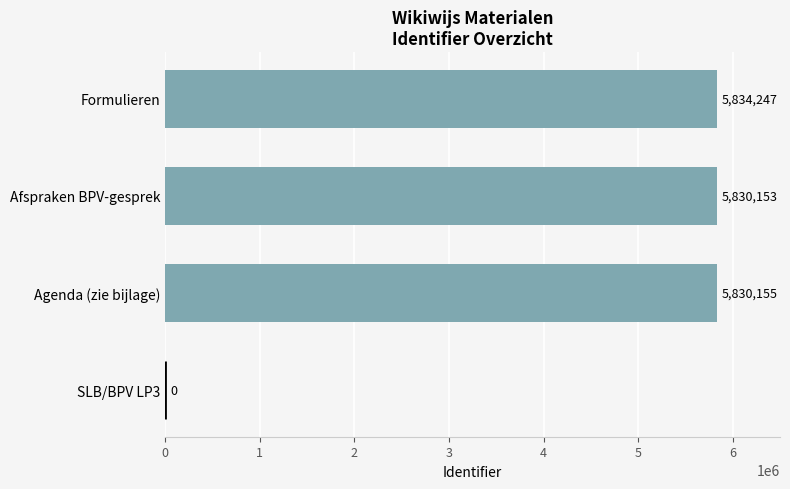

Reading bottom to top, what are all the values shown in this chart?

SLB/BPV LP3=0	Agenda (zie bijlage)=5830155	Afspraken BPV-gesprek=5830153	Formulieren=5834247